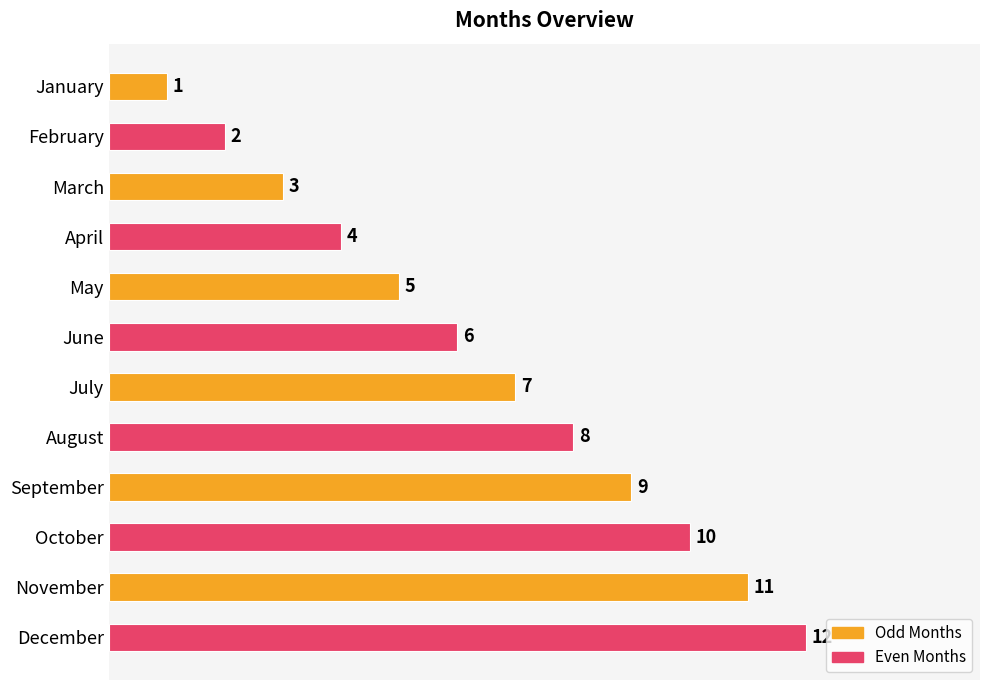

Where is the data nearest to the value 6?

June